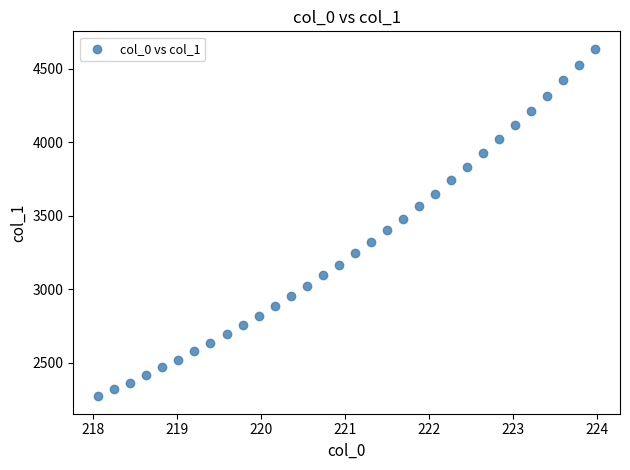

What is the range of X values (max minus min)?

5.9